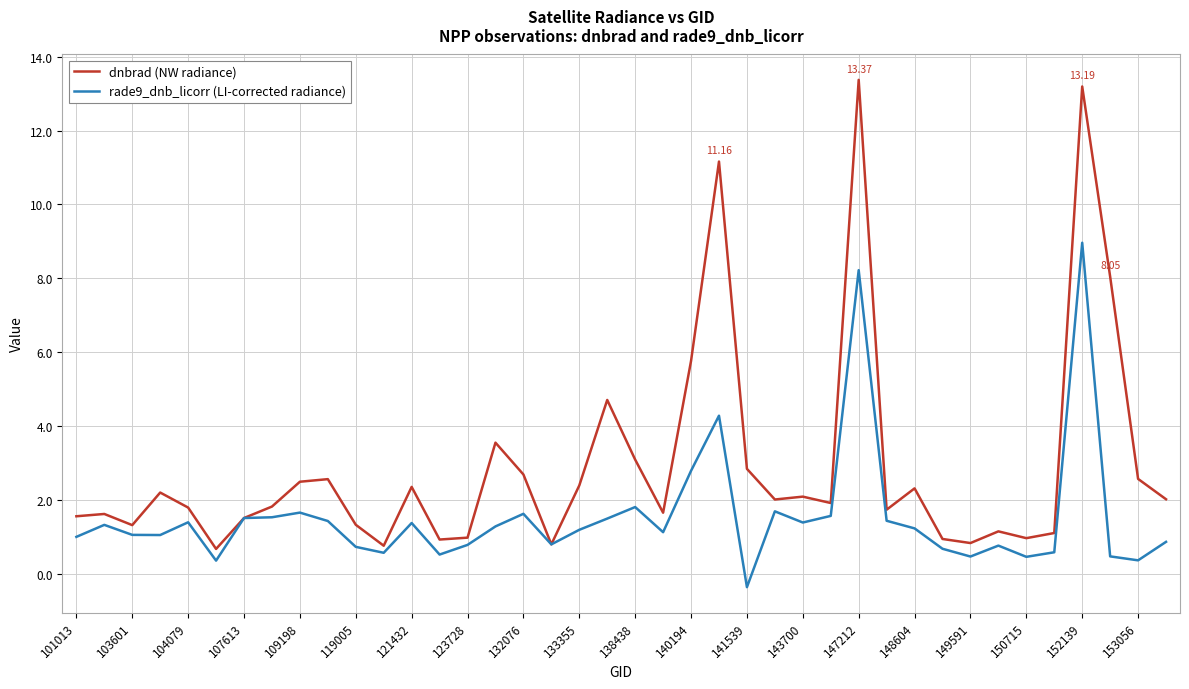

Which series has the widest spread of values?

dnbrad (NW radiance)